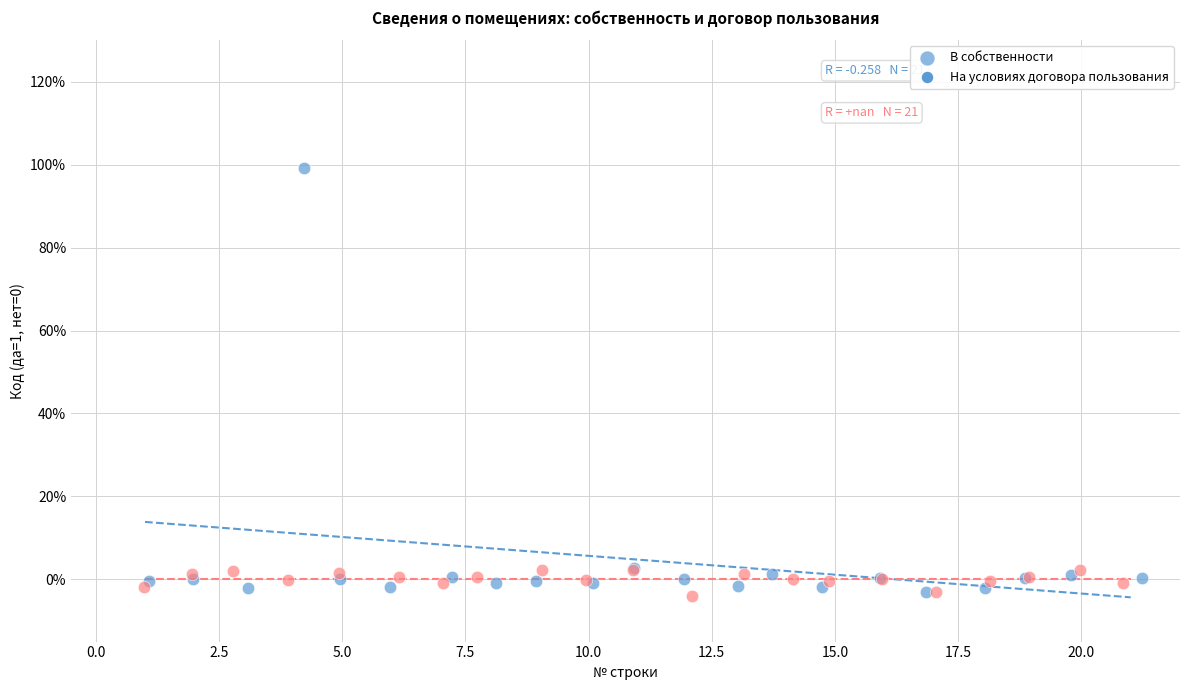

Which series has the largest Y range (max minus min)?

В собственности